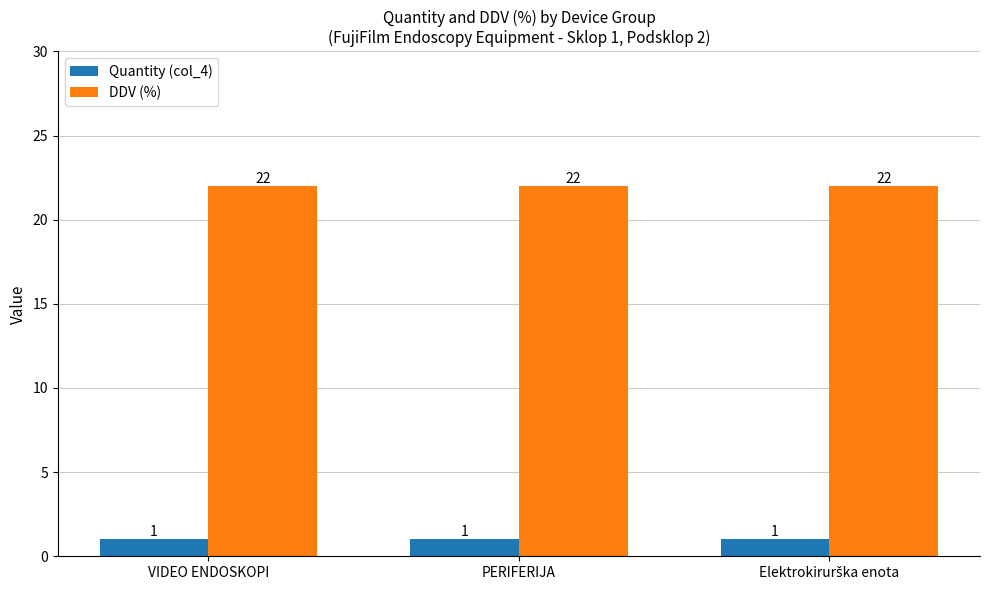

What is the sum of all Quantity (col_4) values?

3